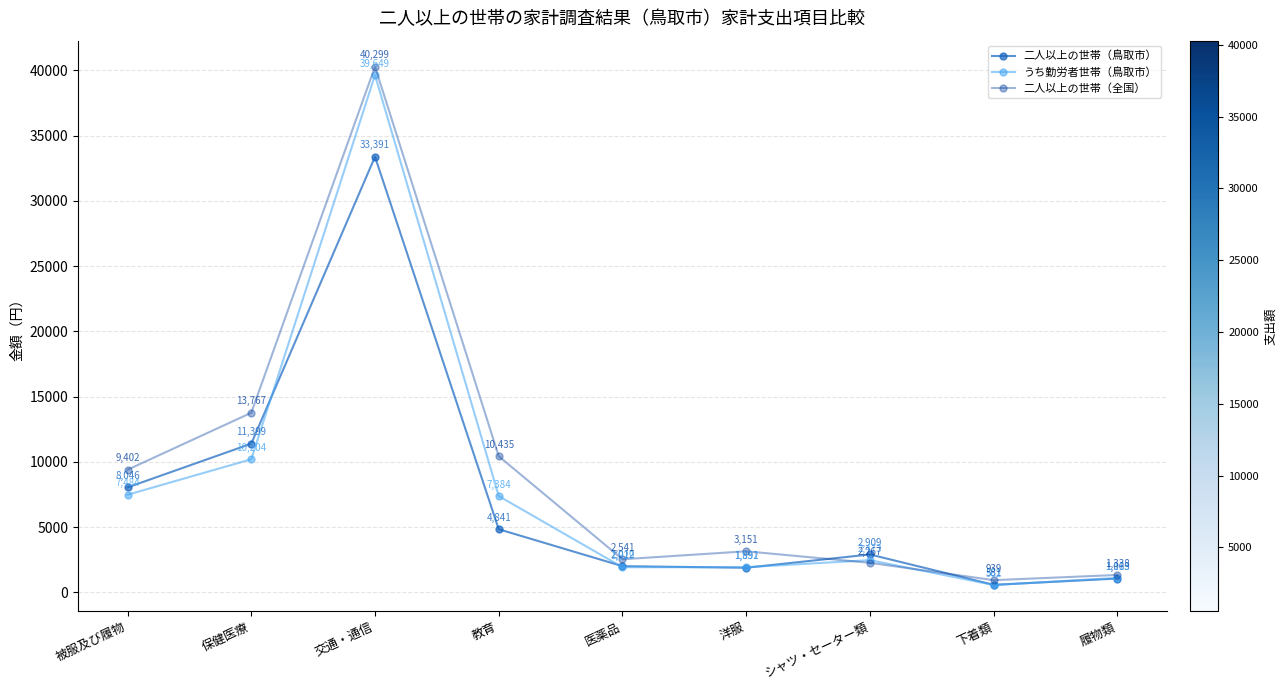

Is the value of 二人以上の世帯（全国） at 履物類 greater than the value of 二人以上の世帯（鳥取市） at 交通・通信?

No